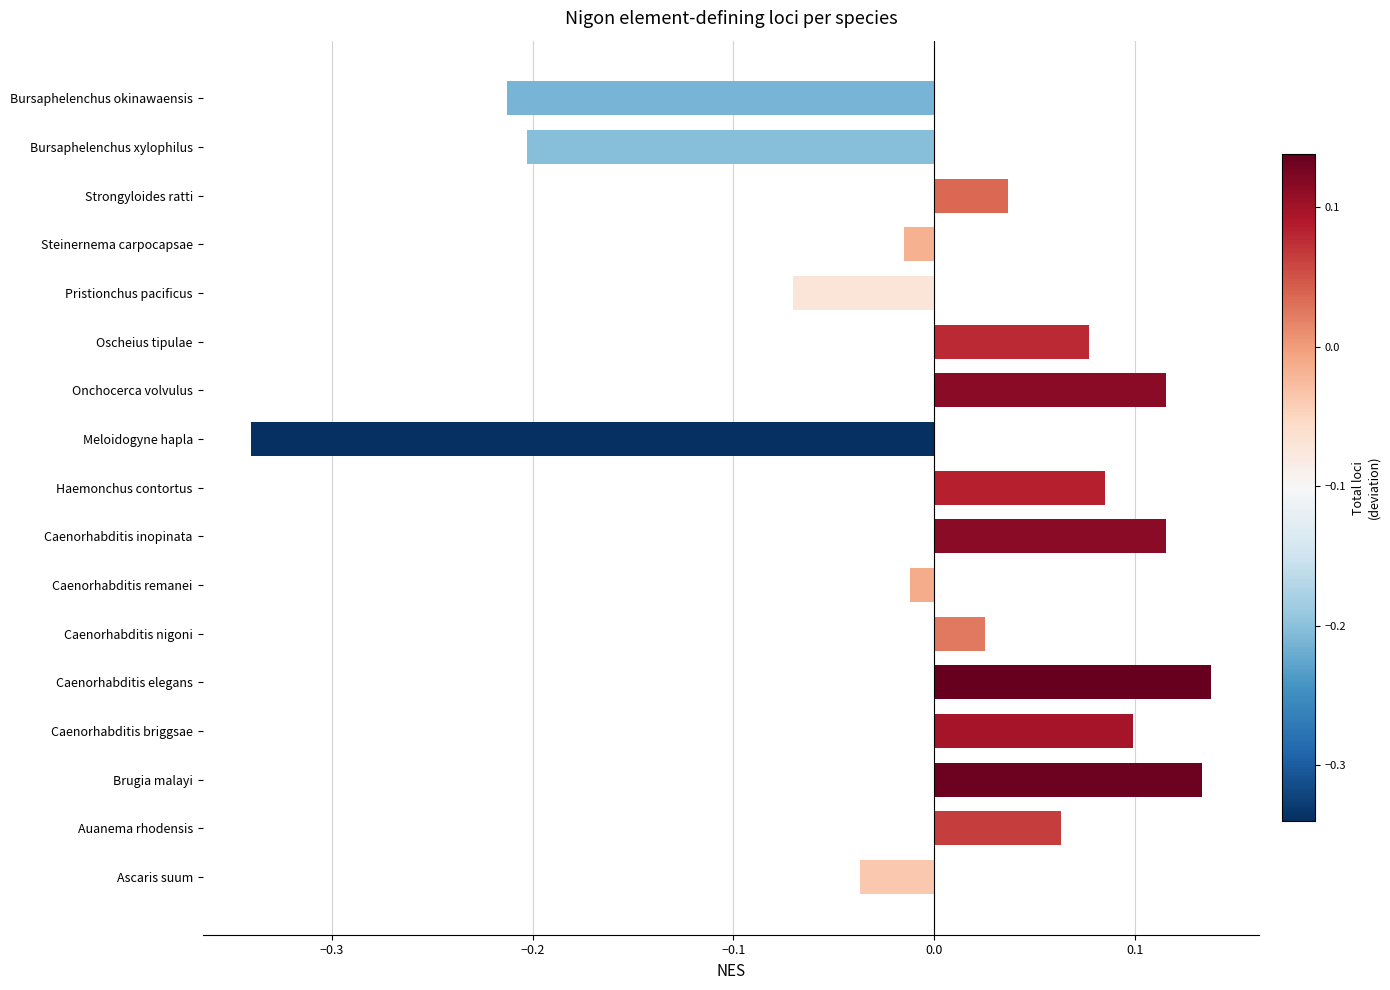

Count the number of data series in this chart.

1